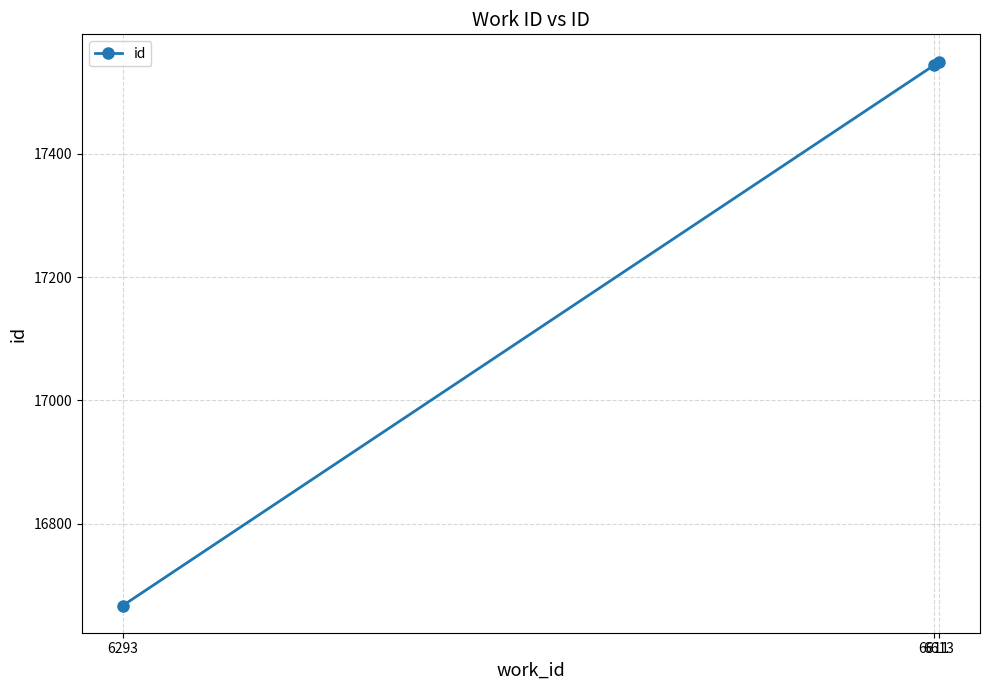

What is the sum of the values at 6293 and 6613?

34217